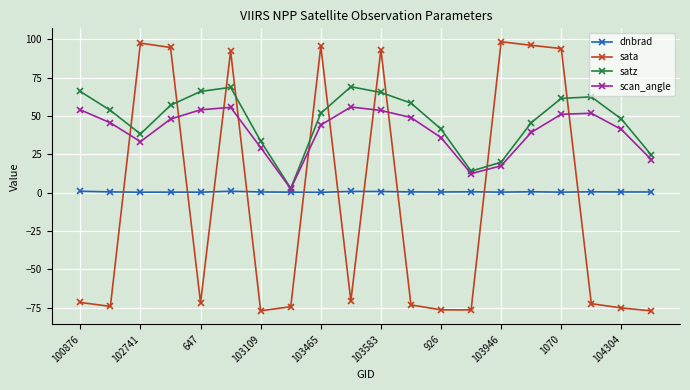

After their last crossing, which series has the higher values: sata or satz?

satz